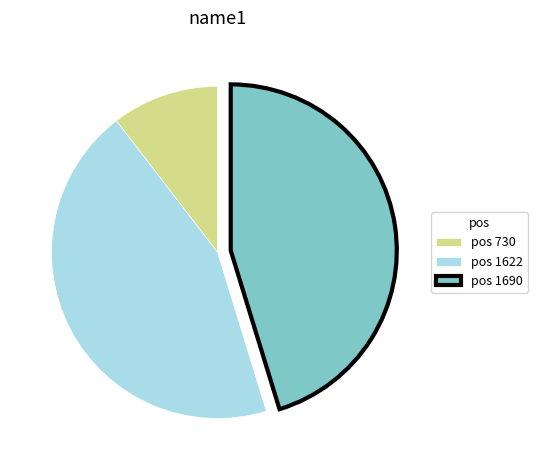

Is it true that pos 730 is 10% of the pie?

True